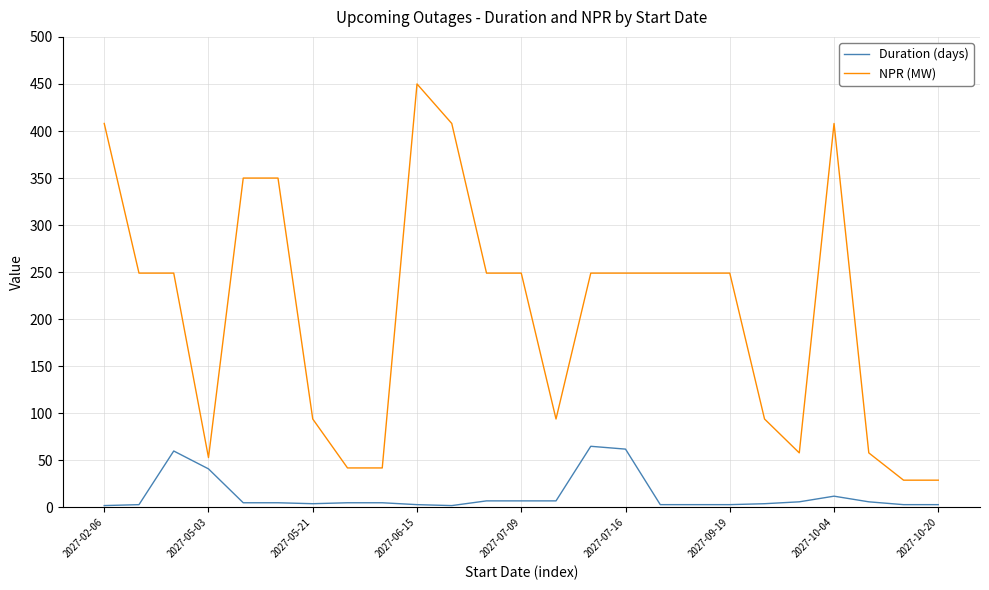

How many distinct data groups are displayed?

2